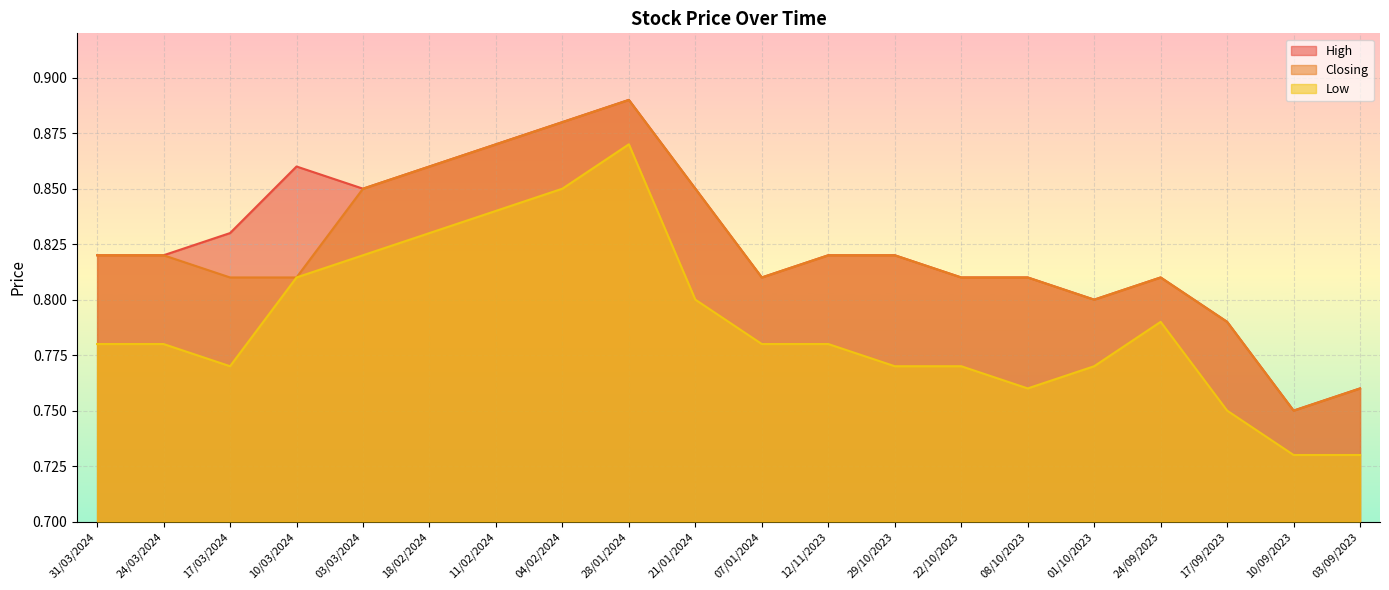

True or false: Low has a value of 0.8 at 18/02/2024.

True